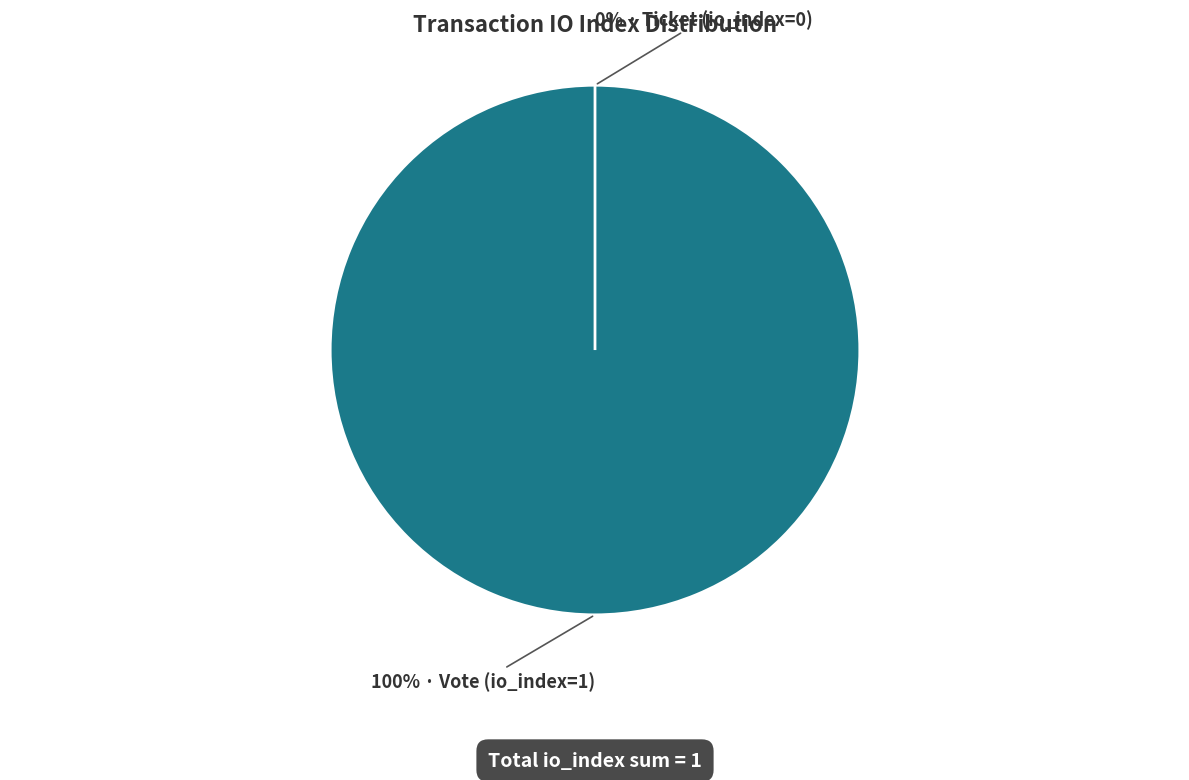

Does any single category account for the majority?

Yes